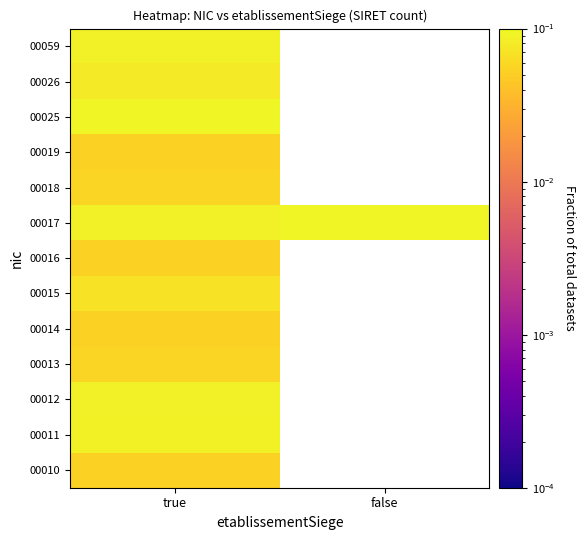

How many values in 00014 are above zero?

1